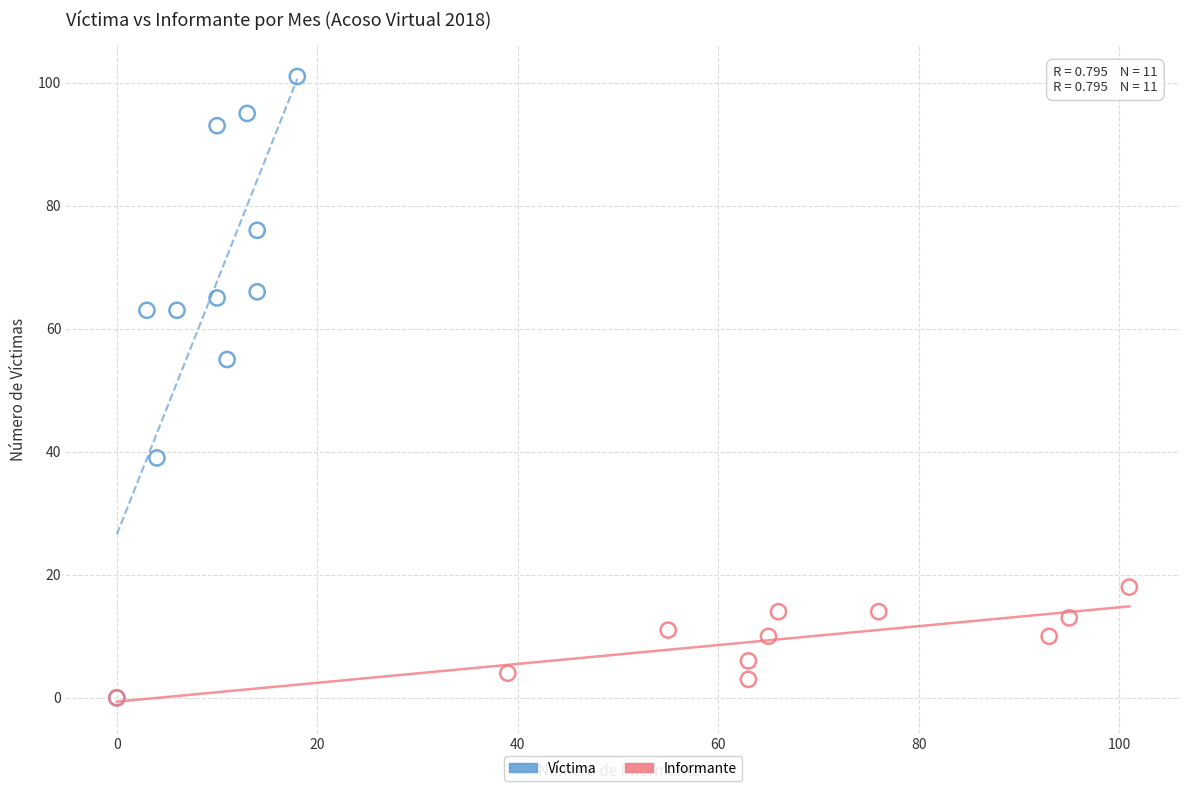

Which series has the widest spread of Y values?

Víctima